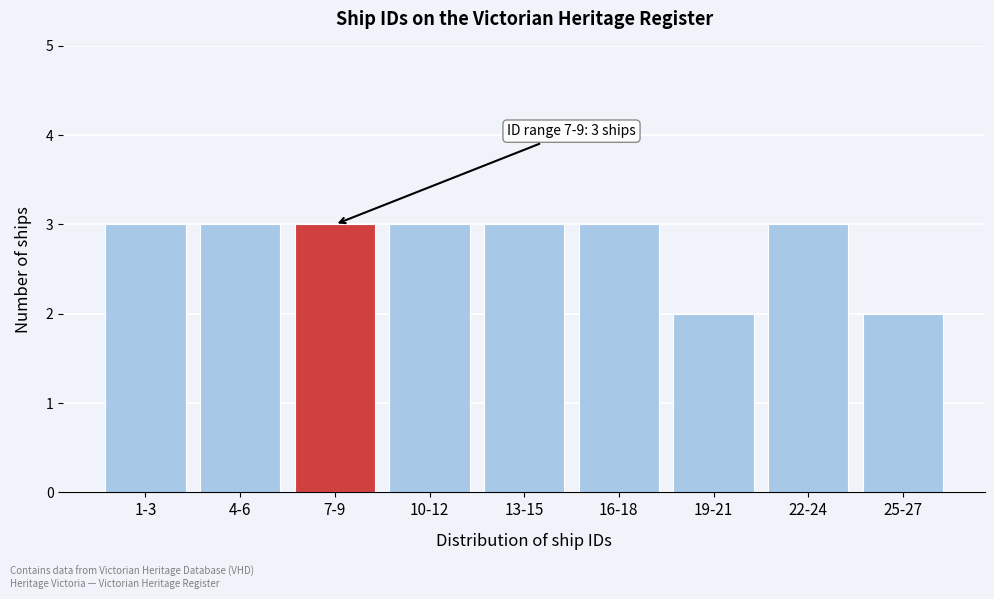

Reading left to right, extract all data points from this chart.

3	3	3	3	3	3	2	3	2